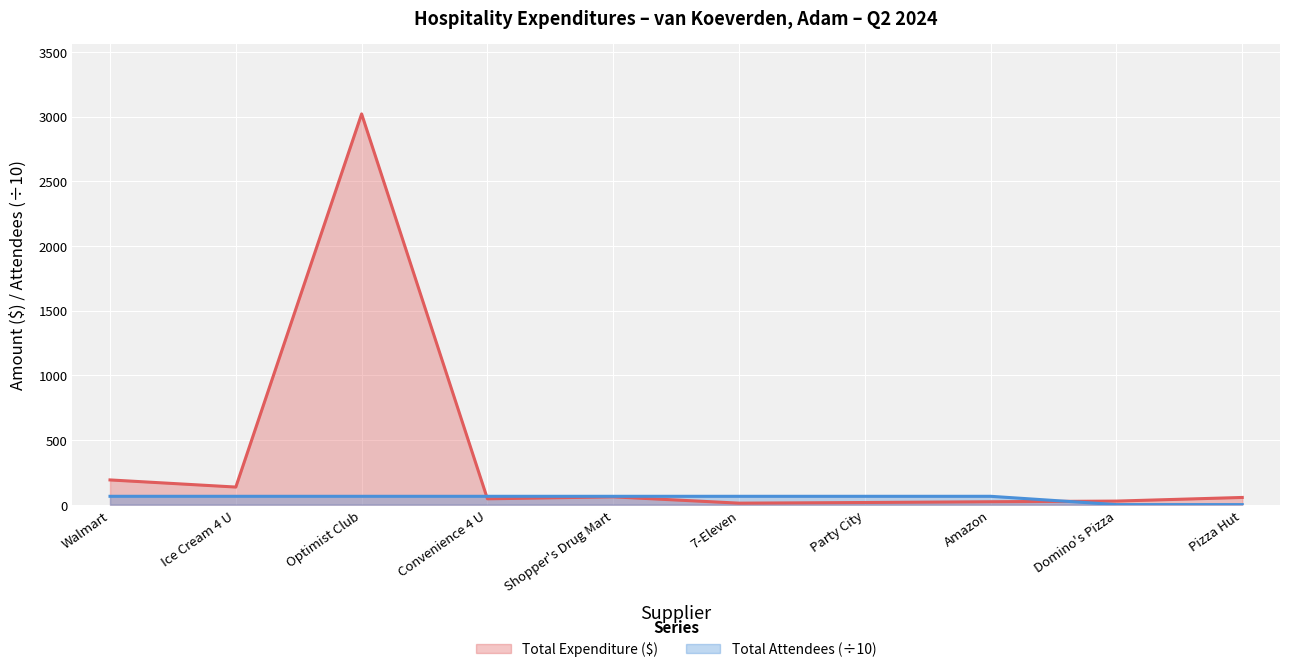

At Domino's Pizza, list the series in order from largest to smallest.

Total Expenditure ($), Total Attendees